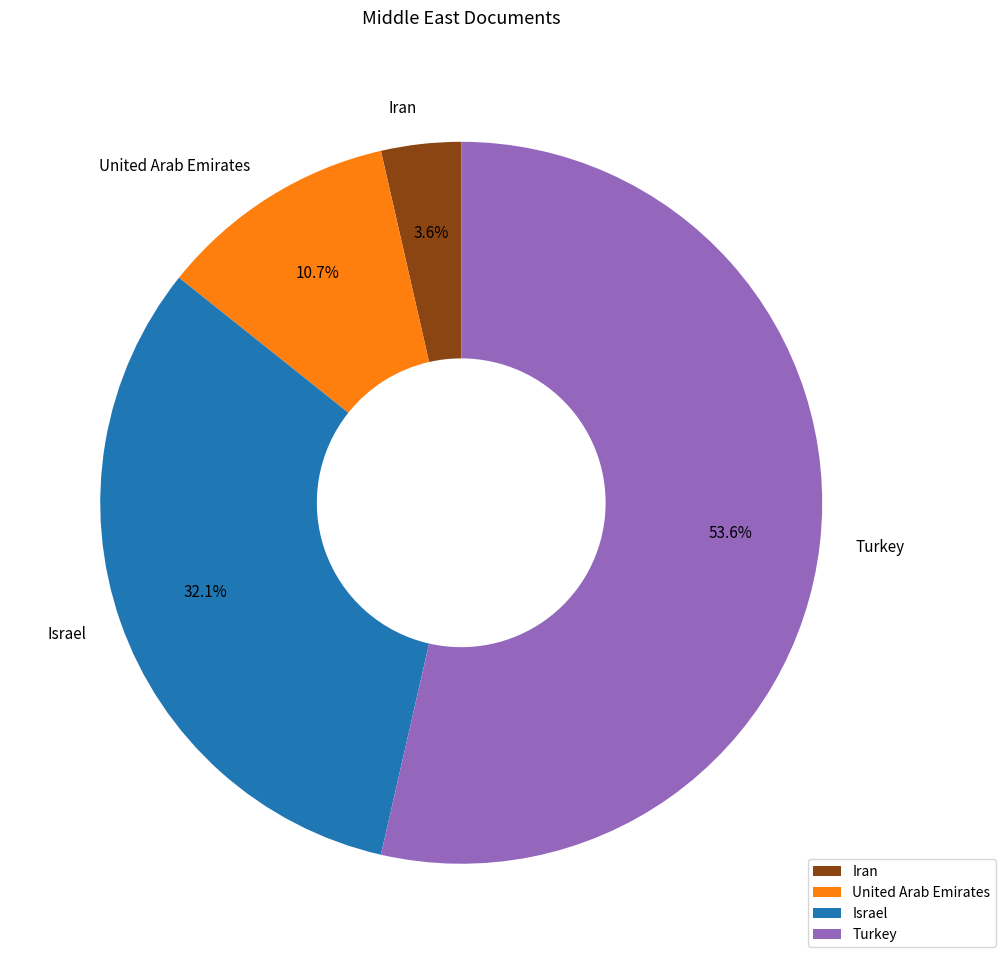

Count the number of slices in the pie.

4